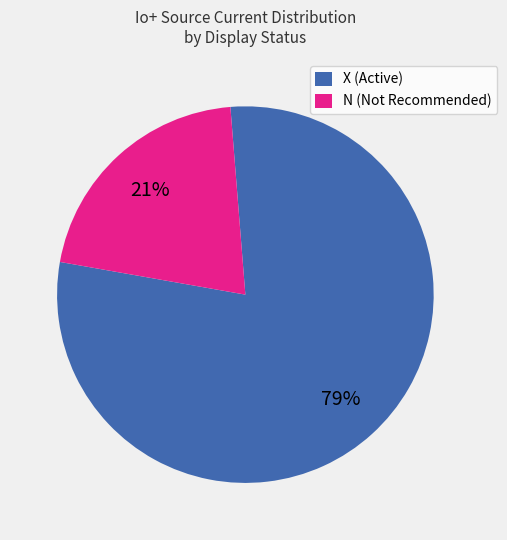

Which slice represents more than half of the pie?

X (Active)